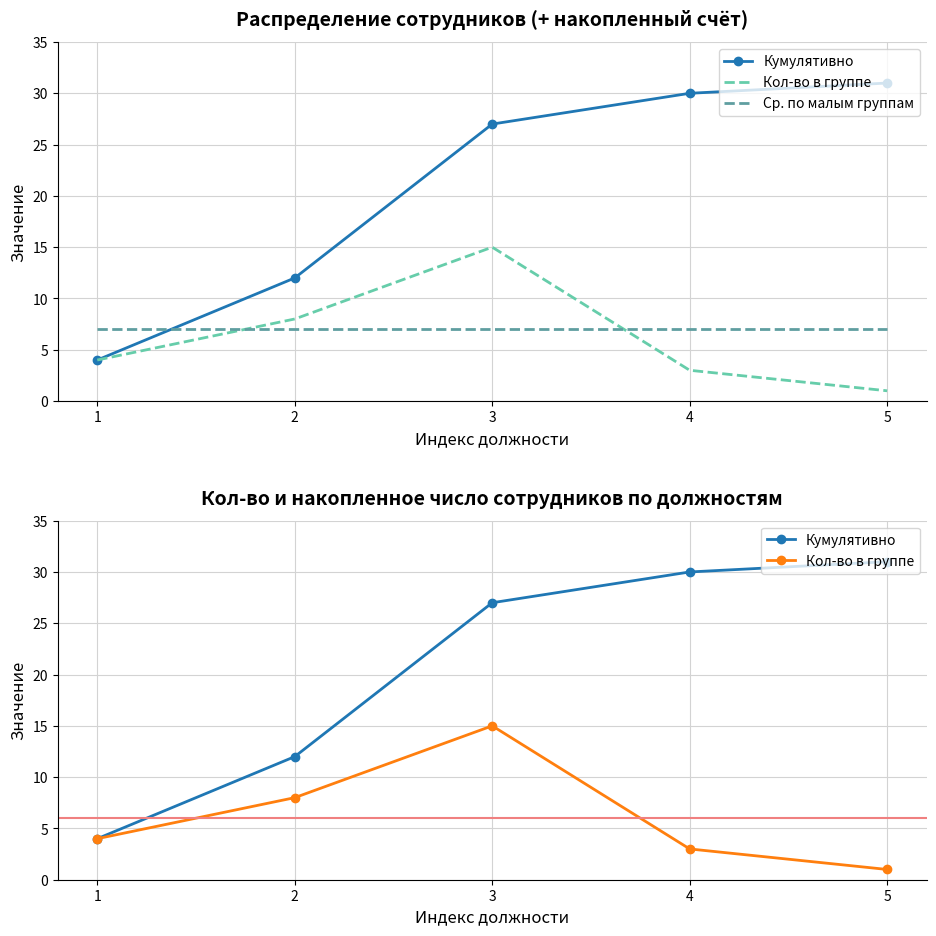

True or false: Кумулятивно has a value of 27 at 3.

True